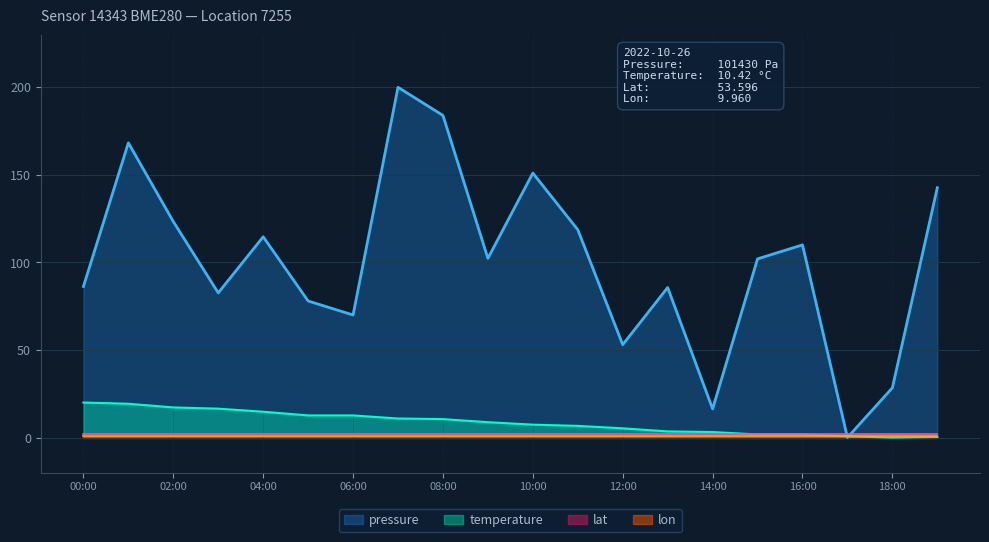

What is the difference between the maximum and minimum values in the temperature series?

20.0